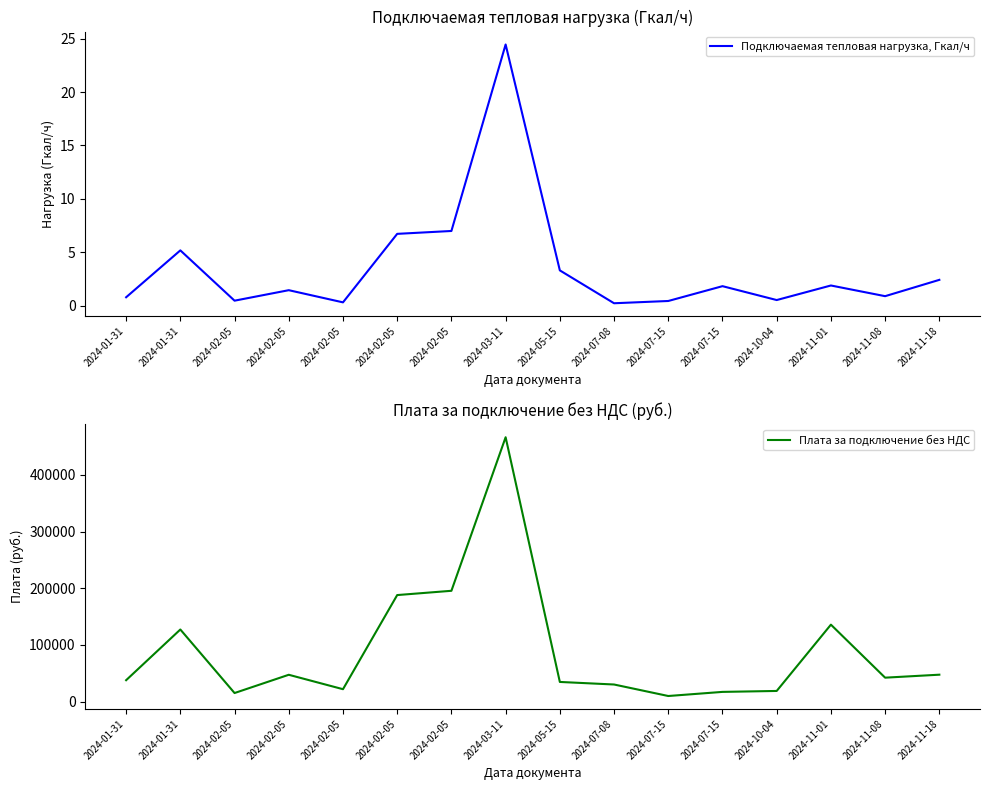

At which label does Плата за подключение без НДС first exceed 42295?

2024-01-31